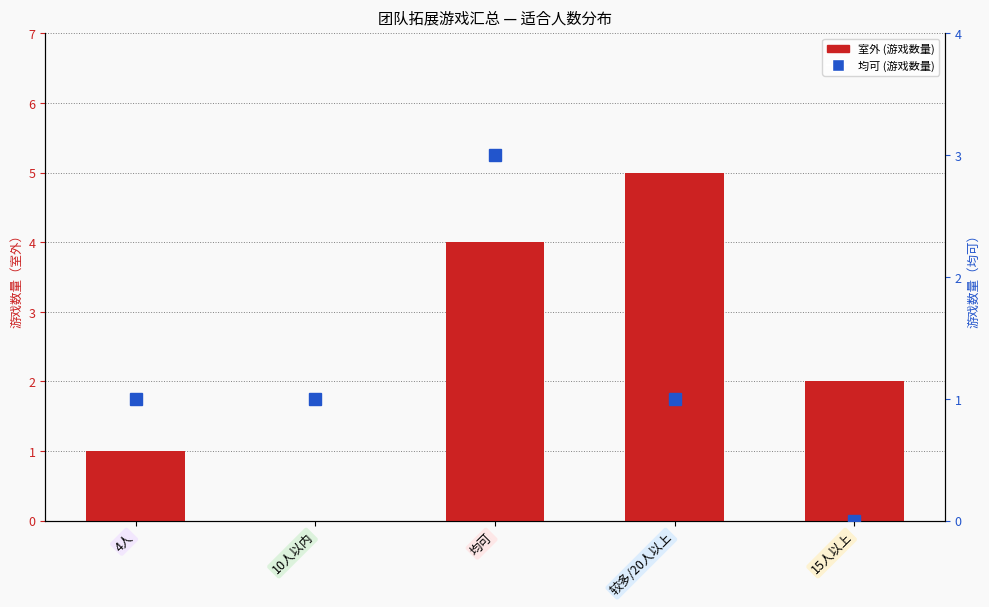

Which series has the widest spread of values?

室外